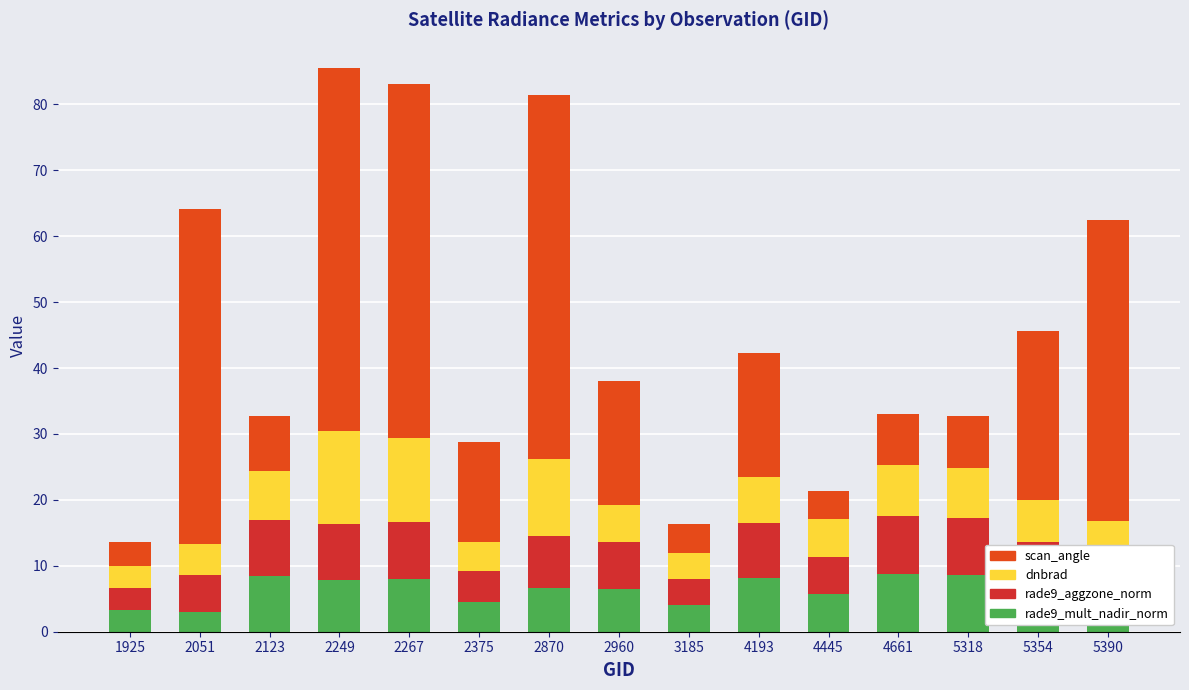

Are the bars grouped side by side (vs. stacked)?

No